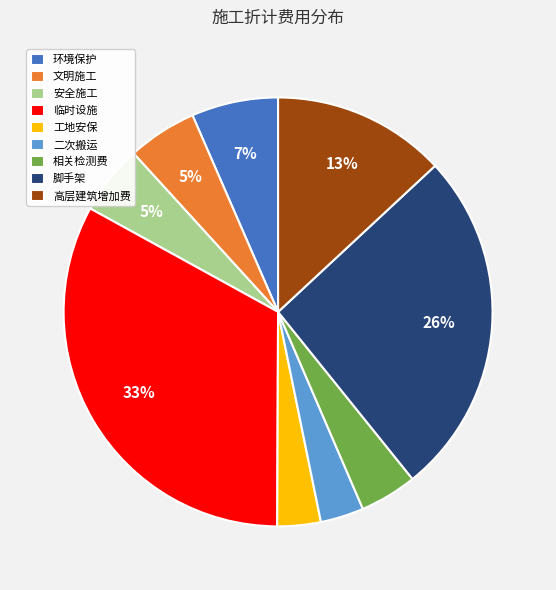

How many slices are in this pie chart?

9